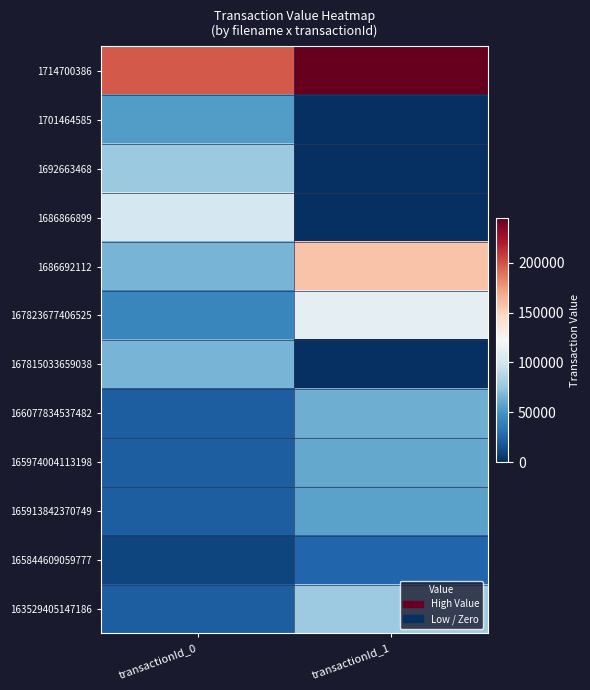

Reading left to right, what are all the values shown in this chart?

1714700386: transactionId_0=197700	transactionId_1=245100
1701464585: transactionId_0=54180	transactionId_1=0
1692663468: transactionId_0=77400	transactionId_1=0
1686866899: transactionId_0=100620	transactionId_1=0
1686692112: transactionId_0=65900	transactionId_1=157400
167823677406525: transactionId_0=42540	transactionId_1=111480
167815033659038: transactionId_0=65900	transactionId_1=0
166077834537482: transactionId_0=21270	transactionId_1=63000
165974004113198: transactionId_0=21270	transactionId_1=60000
165913842370749: transactionId_0=21270	transactionId_1=57000
165844609059777: transactionId_0=10096	transactionId_1=25632
163529405147186: transactionId_0=21270	transactionId_1=78000